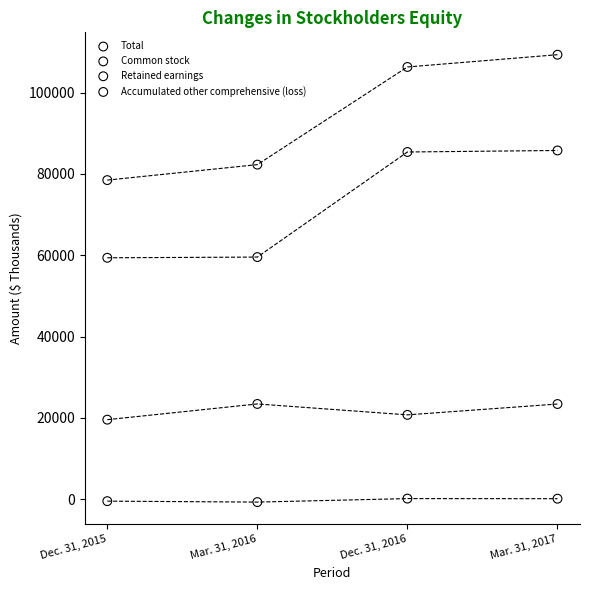

Which series contains the lowest Y value?

Accumulated other comprehensive (loss)